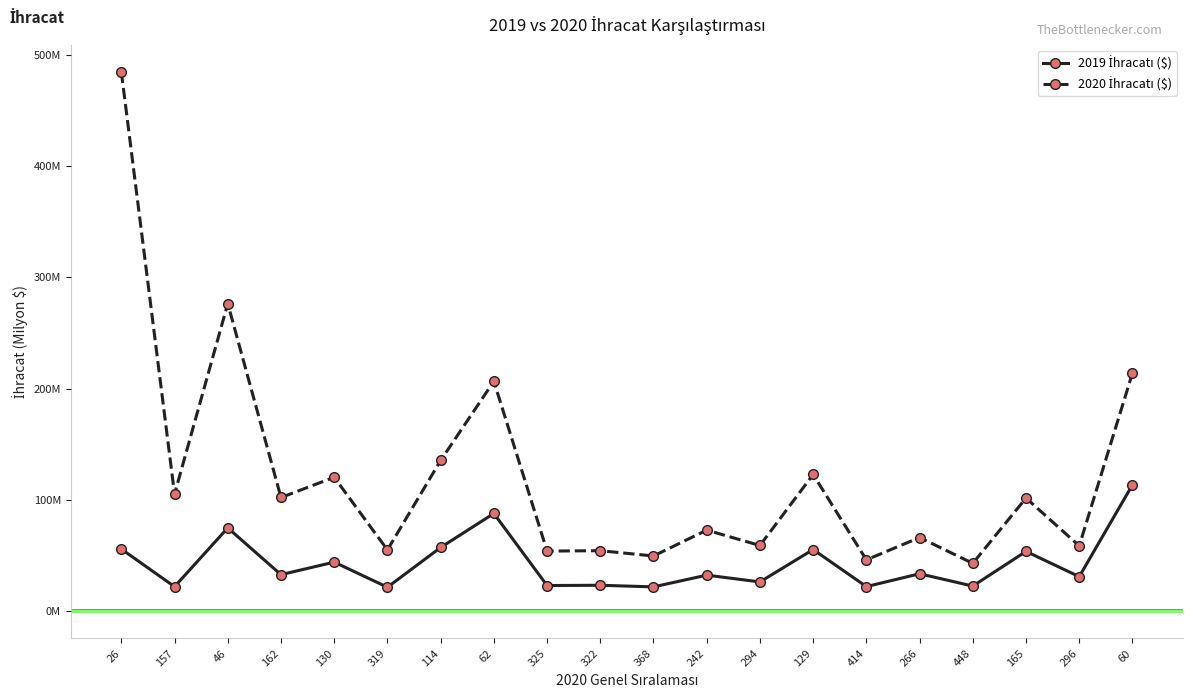

Is this an area chart (filled region under the line)?

No